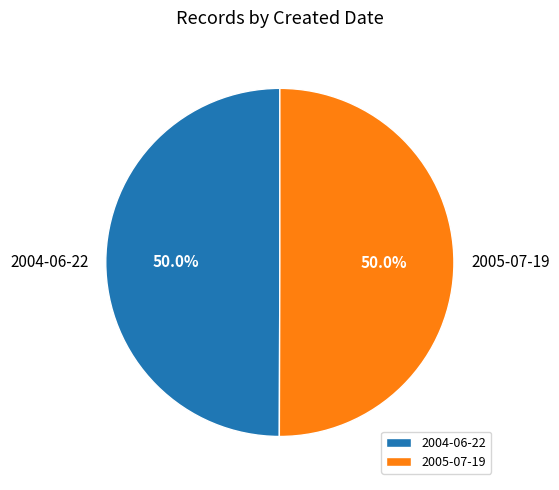

True or false: 2005-07-19 accounts for 50% of the total.

True